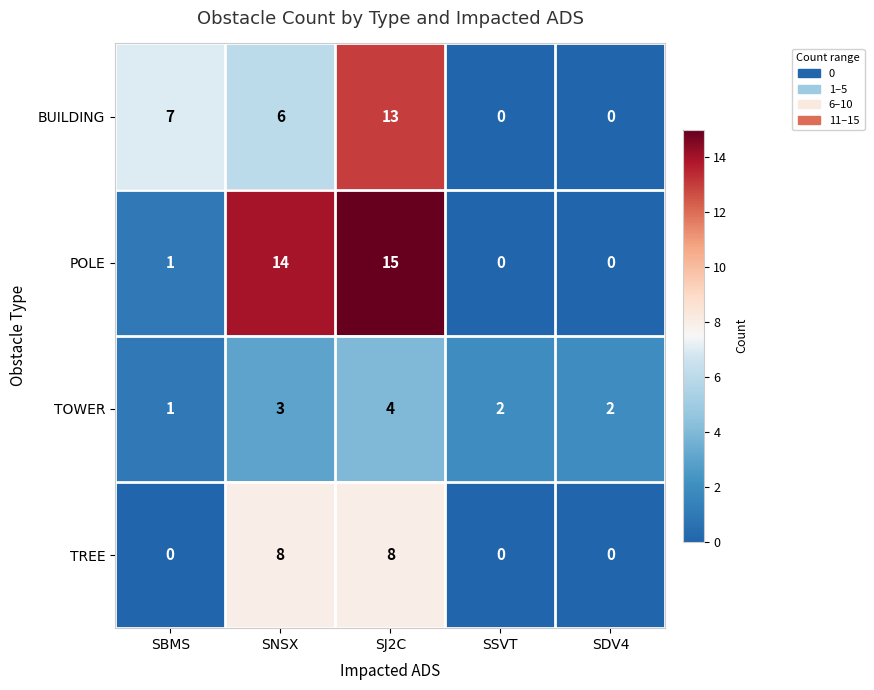

What is the difference between the BUILDING values at SDV4 and SNSX?

6